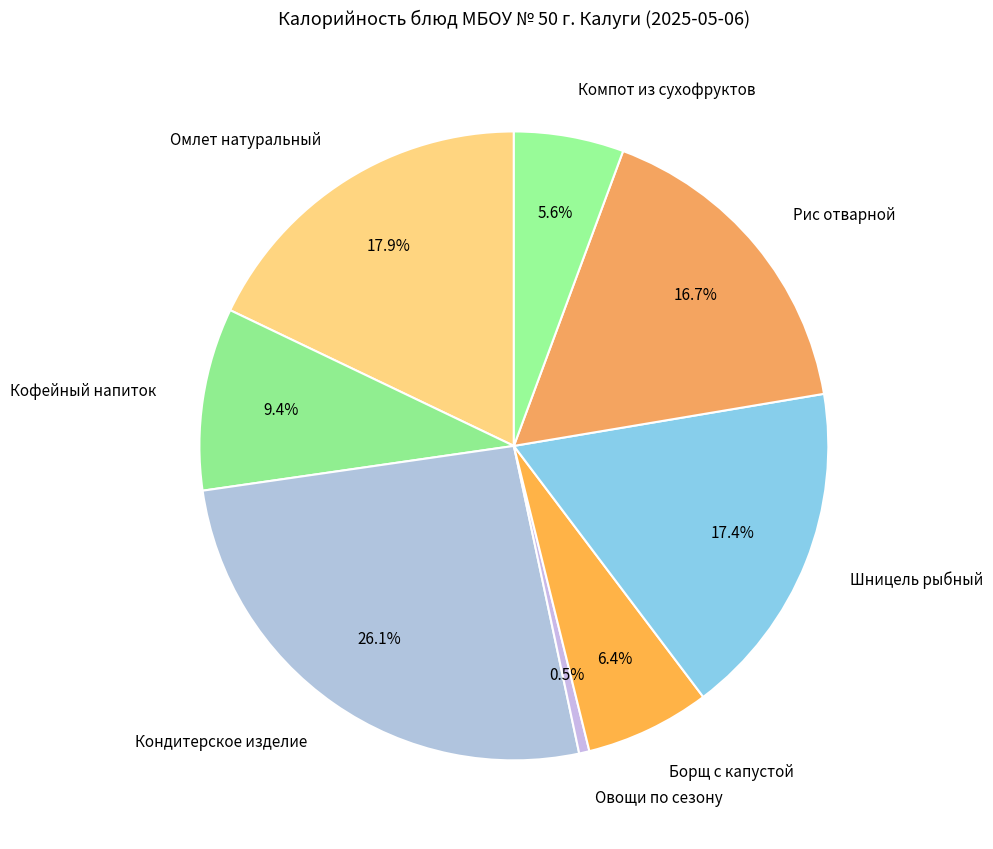

Between Борщ с капустой and Омлет натуральный, which is larger?

Омлет натуральный